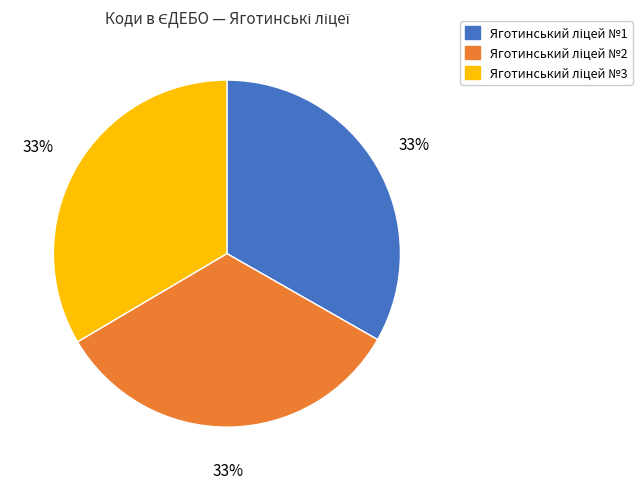

To the nearest percent, what is the average slice percentage?

33%